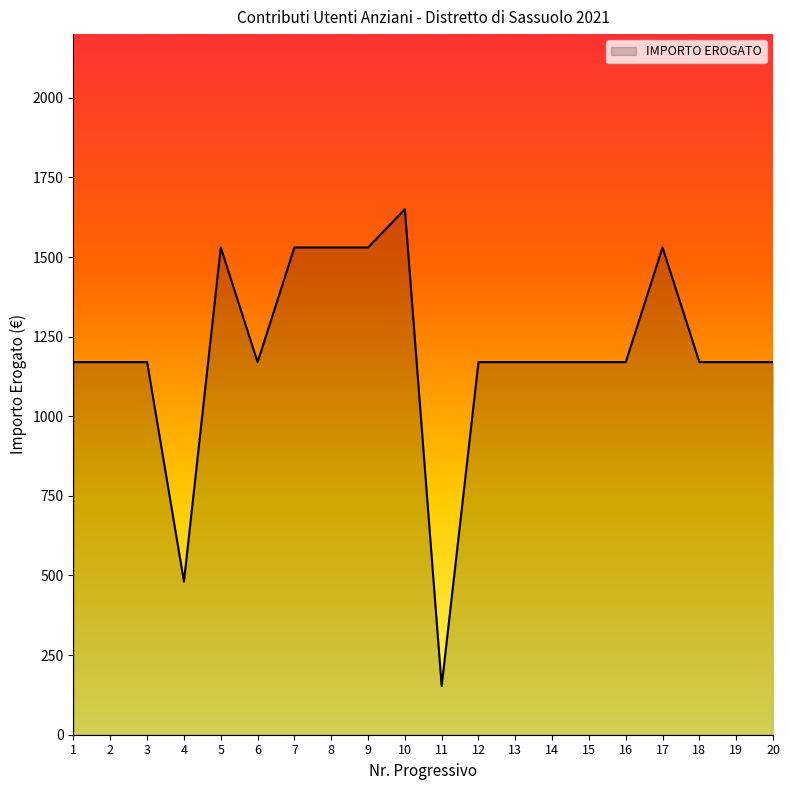

Is it true that the value at 2 is 1170?

True